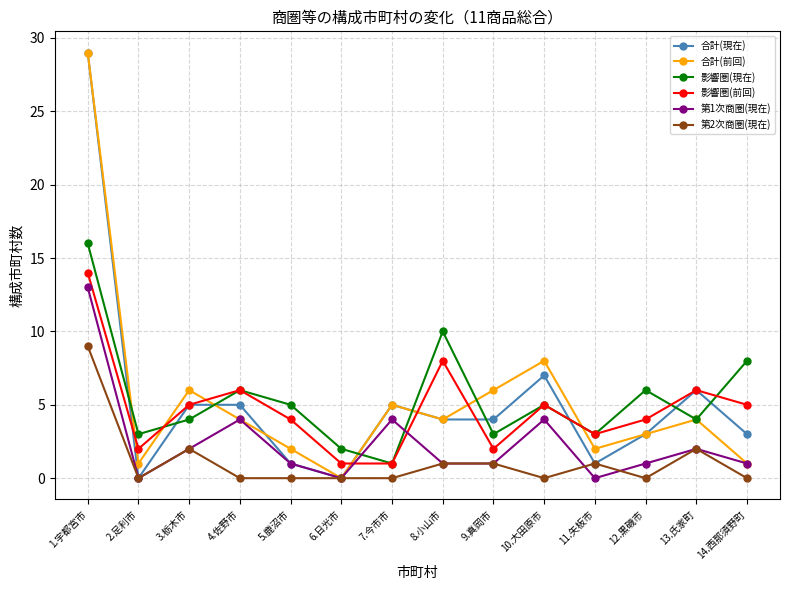

How many times do 合計(前回) and 影響圏(前回) cross each other?

7